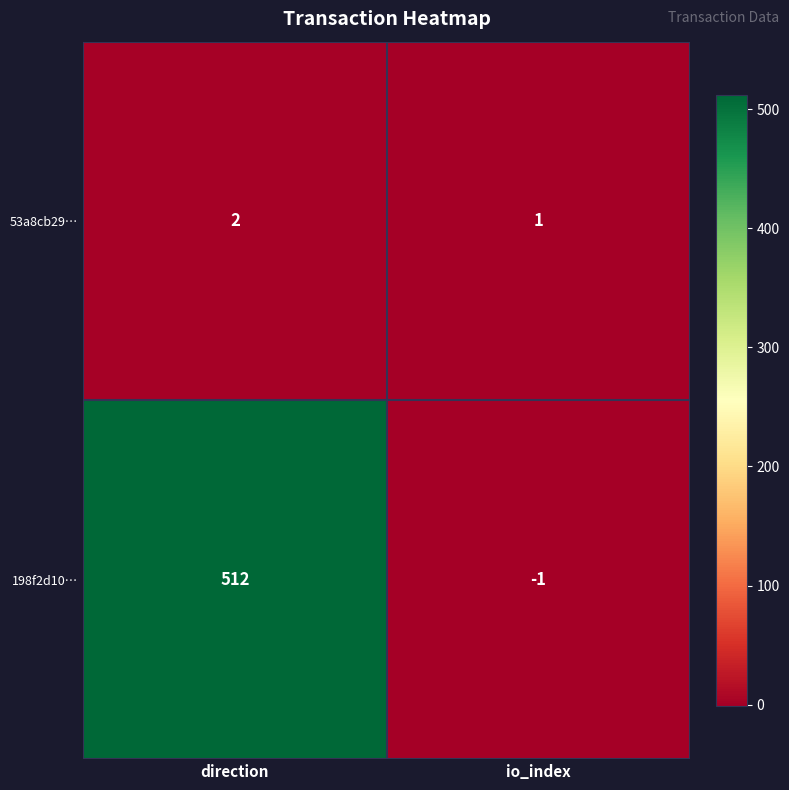

Reading left to right, extract all data points from this chart.

53a8cb29…: 2	1
198f2d10…: 512	-1